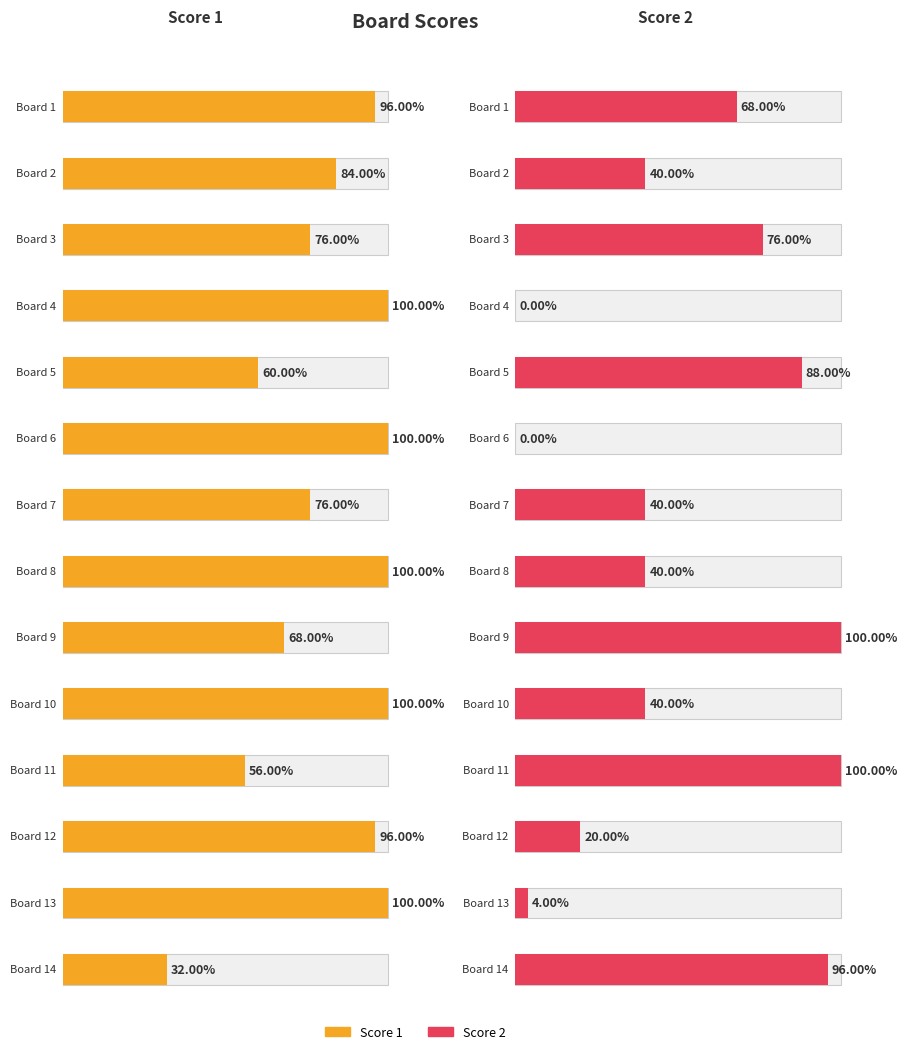

List the series in order of their peak value, lowest first.

Score 1, Score 2